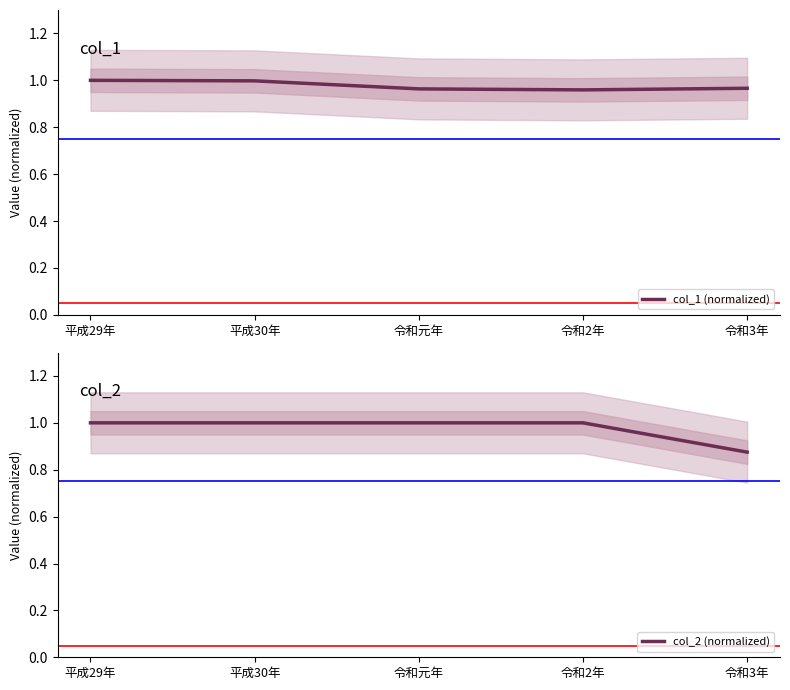

What is the label of the 5th point from the left?

令和3年